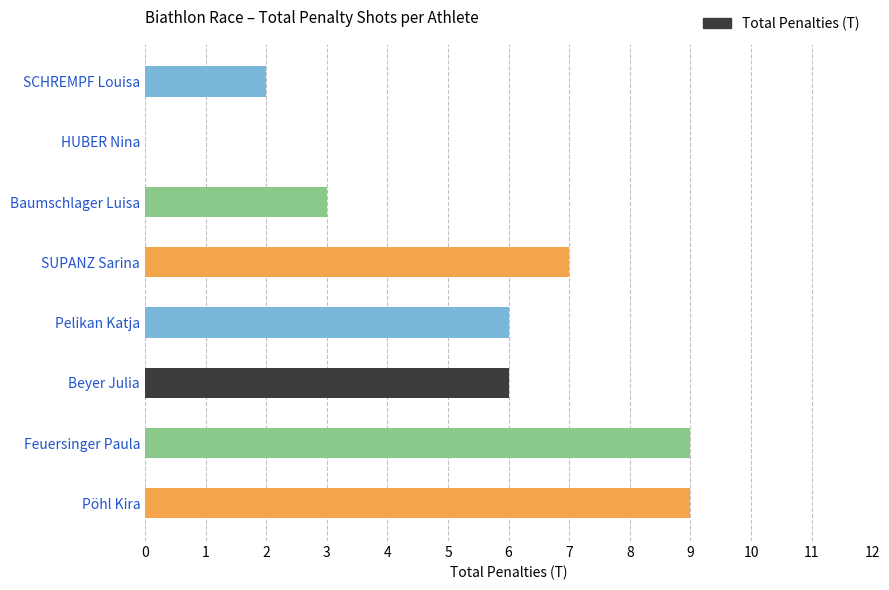

How many values are between 3 and 9?

6